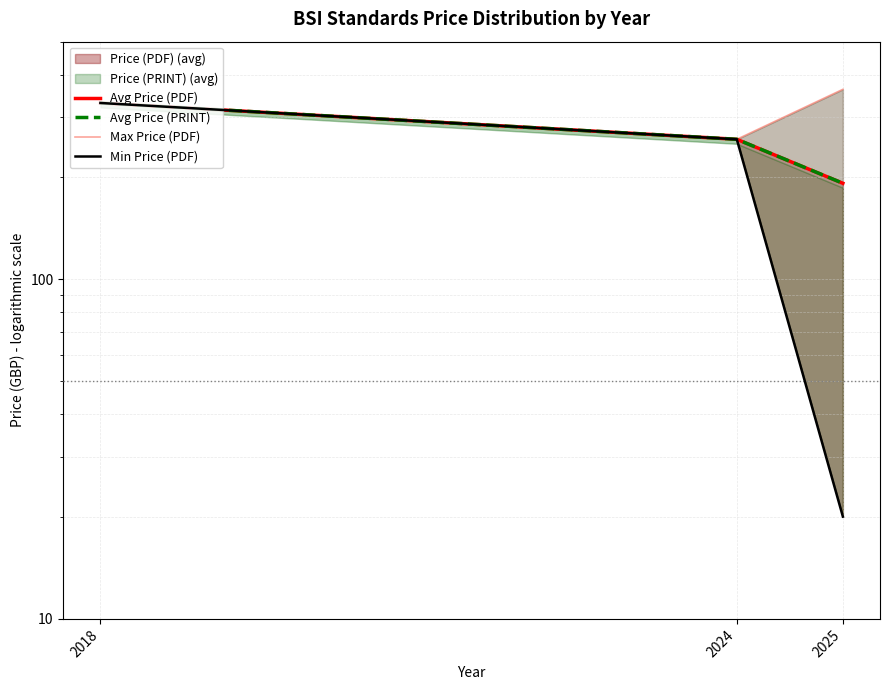

True or false: Max Price (PDF) has a value of 330.0 at 2018.

True